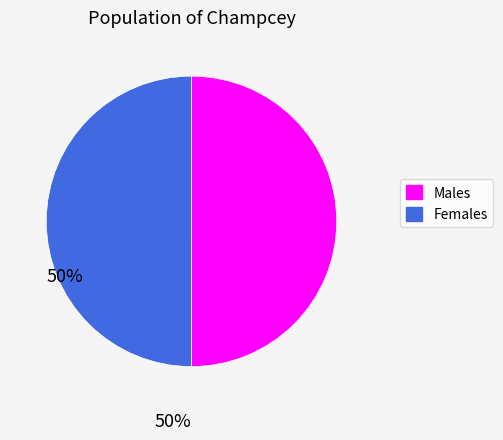

Is it true that Females is 50% of the pie?

True